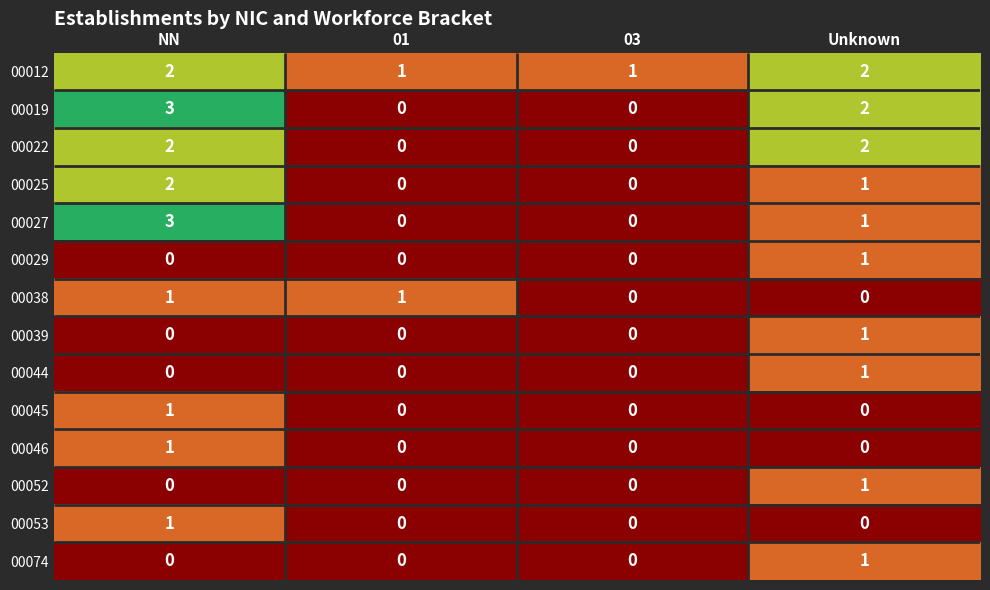

Is it true that 00039 equals 0 at NN?

True